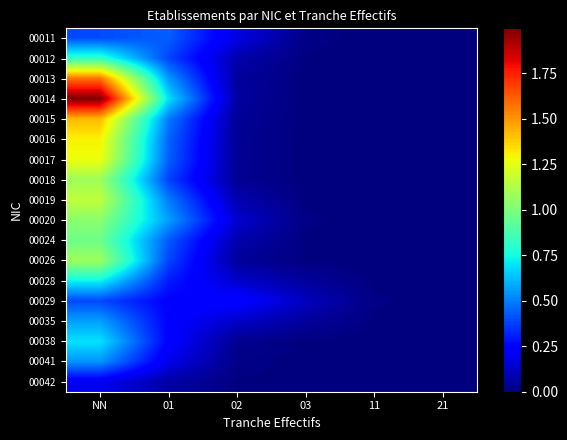

Which series has the largest range (max minus min)?

00014